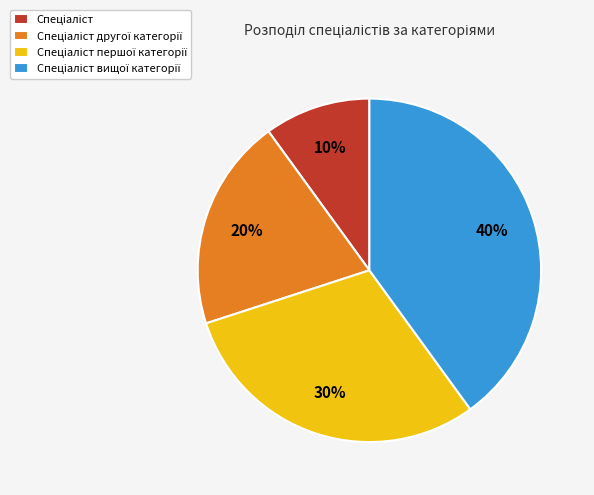

To the nearest percent, what is the average slice percentage?

25%